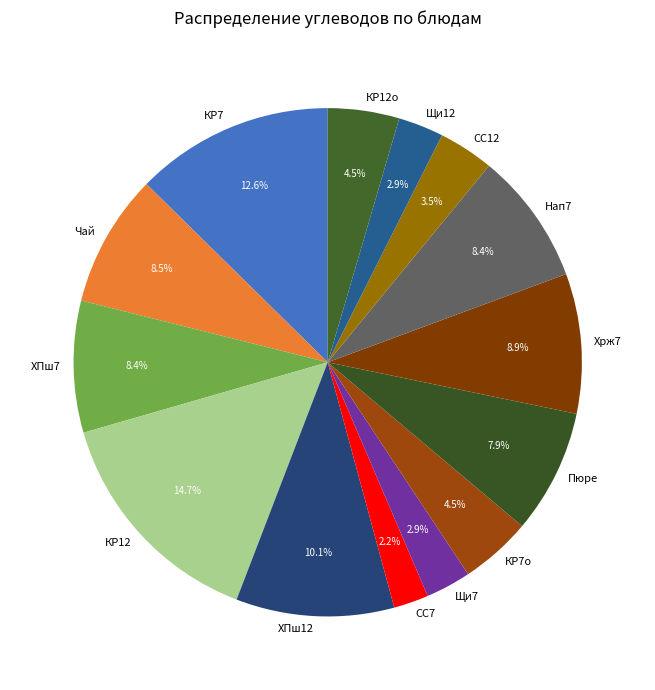

Is the sum of КР12о and Щи7 greater than half?

No